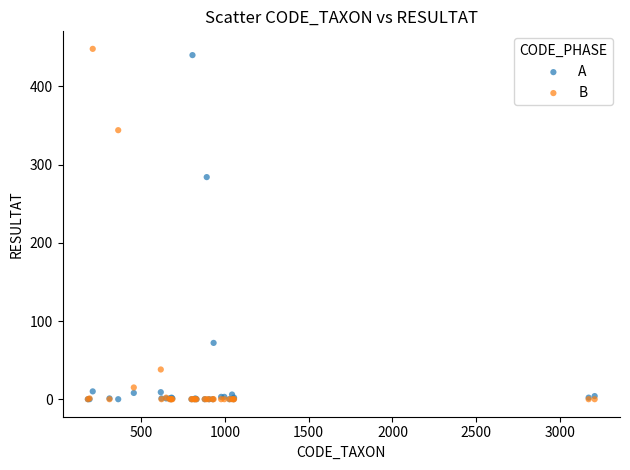

Which series contains the highest Y value?

B